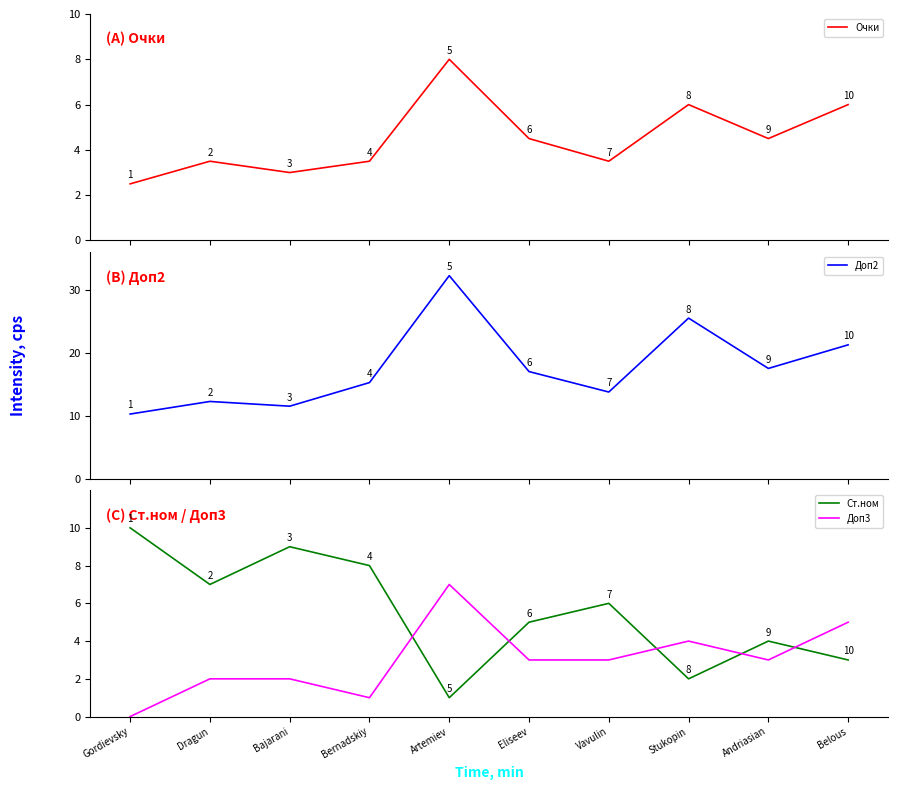

How many data points does each series have?

10